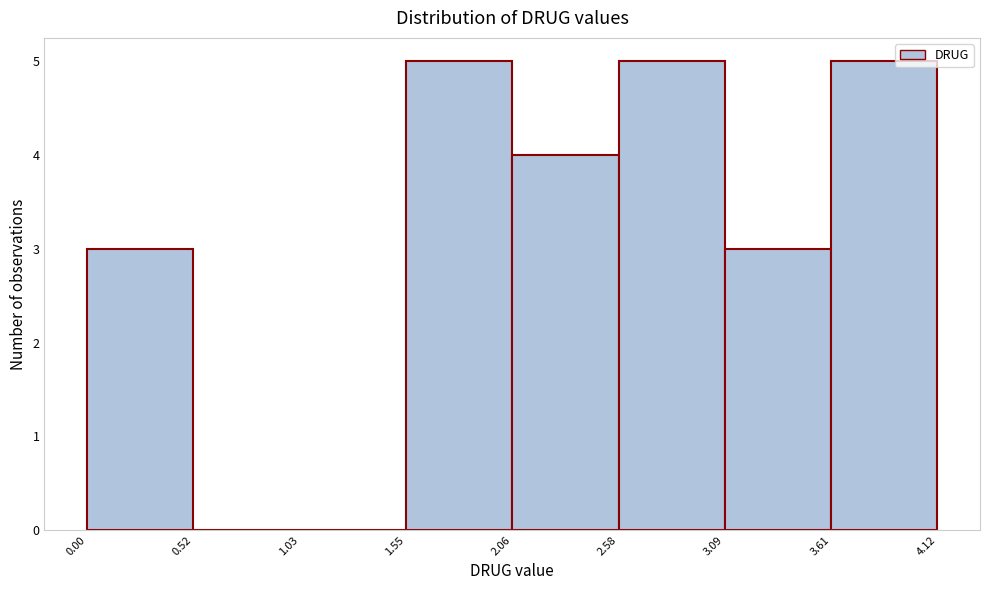

What is the height of the bar covering 2.58 to 3.09 on the x-axis? The values are not printed on the chart, so give them approximately, as read against the axis.

5